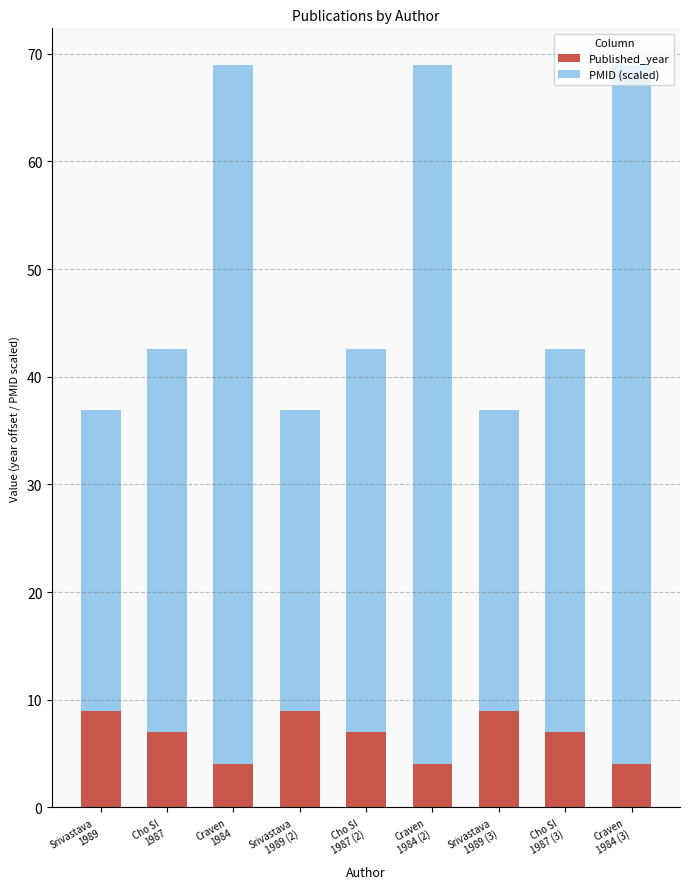

True or false: Published_year has a value of 4.0 at Craven
1984 (3).

True